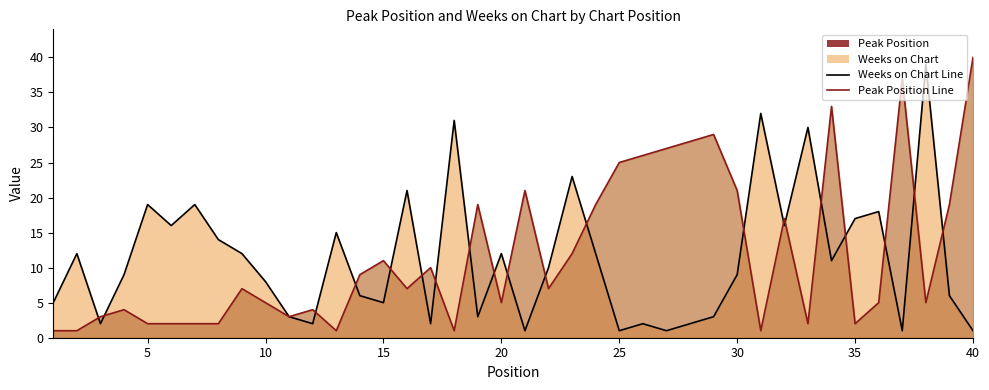

True or false: Weeks on Chart Line has more than 1 points higher than both neighbors.

True